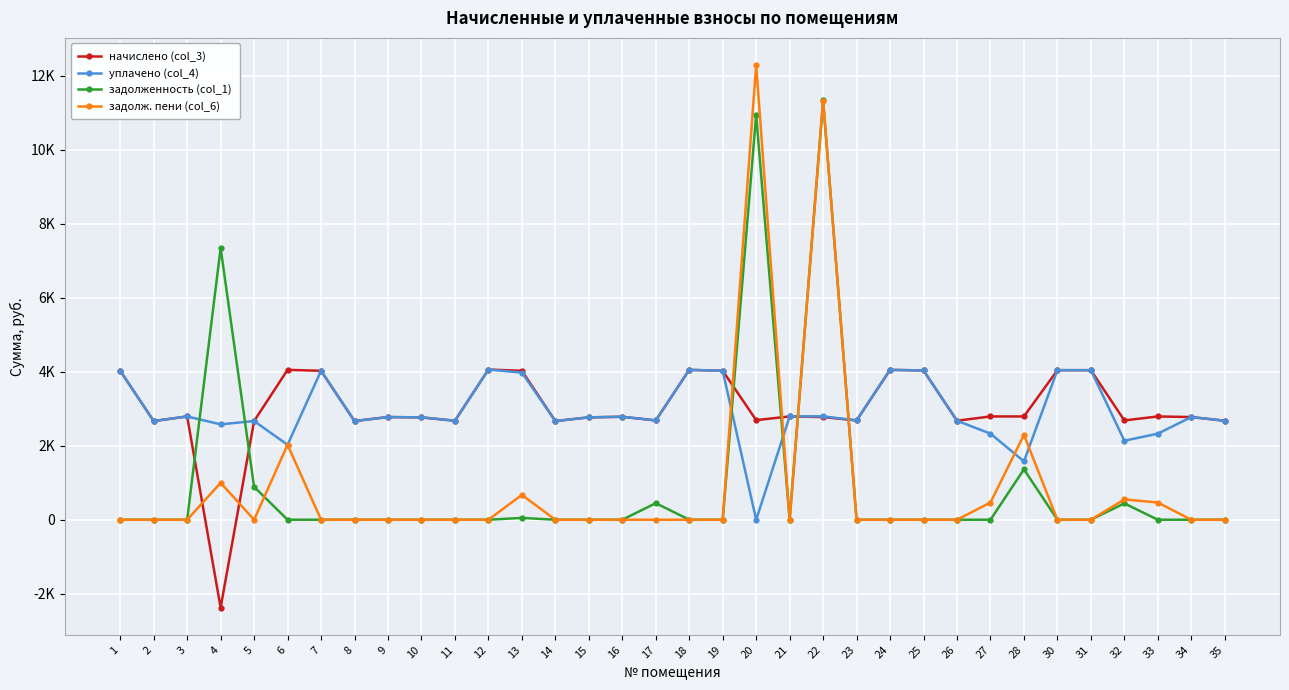

Reading right to left, list all the values displayed in this chart.

начислено (col_3): 2674.4	2773.8	2790.4	2682.7	4040.6	4040.6	2790.4	2790.4	2674.4	4032.4	4048.9	2682.7	2773.8	2790.4	2691.0	4024.1	4048.9	2682.7	2782.1	2765.5	2666.2	4024.1	4057.2	2674.4	2765.5	2773.8	2666.2	4024.1	4048.9	2666.2	-2376.2	2790.4	2666.2	4024.1
уплачено (col_4): 2674.4	2773.8	2325.3	2134.3	4040.6	4040.6	1577.2	2325.3	2674.4	4032.4	4048.9	2682.7	2794.0	2790.4	0.0	4024.1	4048.9	2682.7	2782.1	2765.5	2666.2	3975.5	4057.2	2674.4	2765.5	2773.8	2666.2	4024.1	2024.5	2666.2	2576.7	2790.4	2666.2	4024.1
задолженность (col_1): 0.0	0.0	0.0	441.4	0.0	0.0	1361.5	0.0	0.0	0.0	0.0	0.0	11327.5	0.0	10939.5	0.0	0.0	447.1	0.0	0.0	0.0	49.0	0.0	0.0	0.0	0.0	0.0	0.0	0.0	888.7	7341.4	0.0	0.0	0.0
задолж. пени (col_6): 0.0	0.0	465.1	548.4	0.0	0.0	2291.6	465.1	0.0	0.0	0.0	0.0	11323.4	0.0	12285.0	0.0	0.0	0.0	0.0	0.0	0.0	670.7	0.0	0.0	0.0	0.0	0.0	0.0	2024.5	0.0	997.4	0.0	0.0	0.0